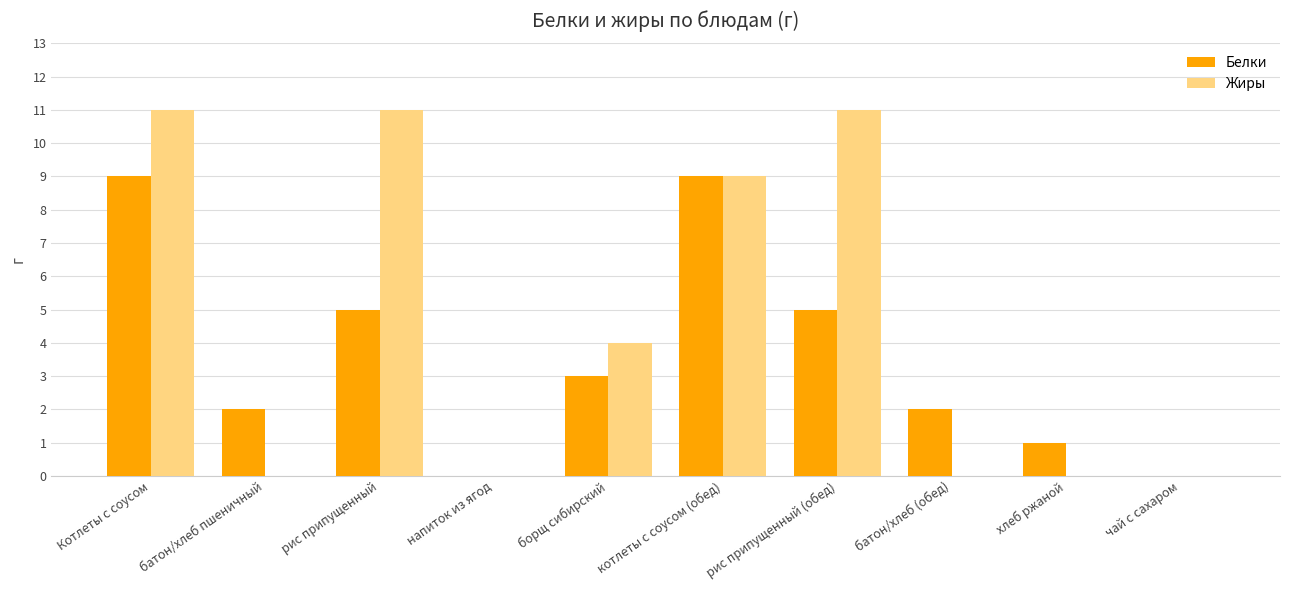

Reading left to right, transcribe all the data shown in this chart.

Белки: 9	2	5	0	3	9	5	2	1	0
Жиры: 11	0	11	0	4	9	11	0	0	0